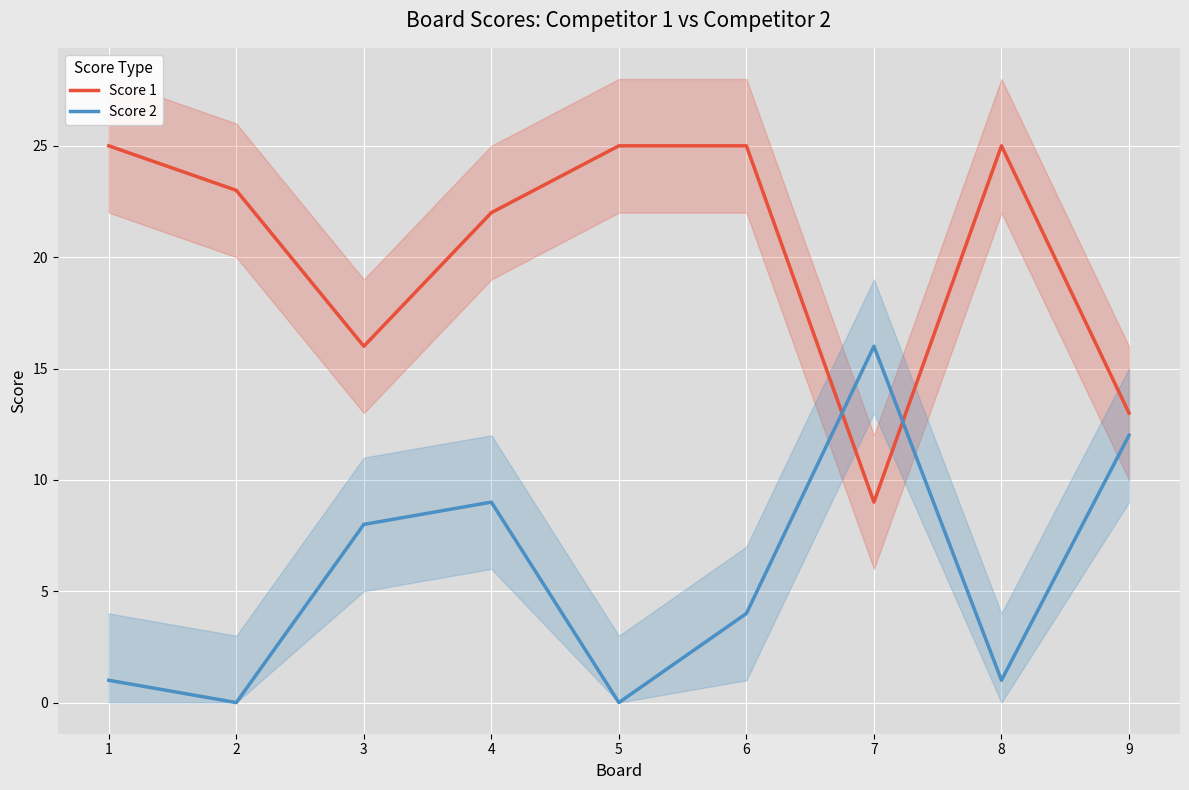

What is the sum of the Score 1 values at 3 and 5?

41